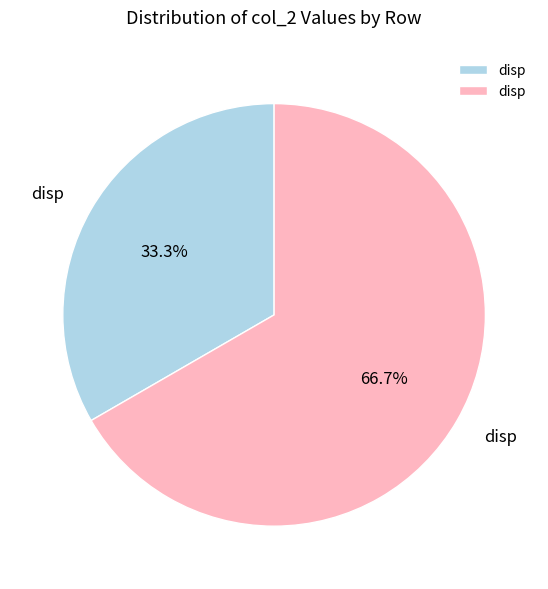

Is there a majority slice in this chart?

Yes